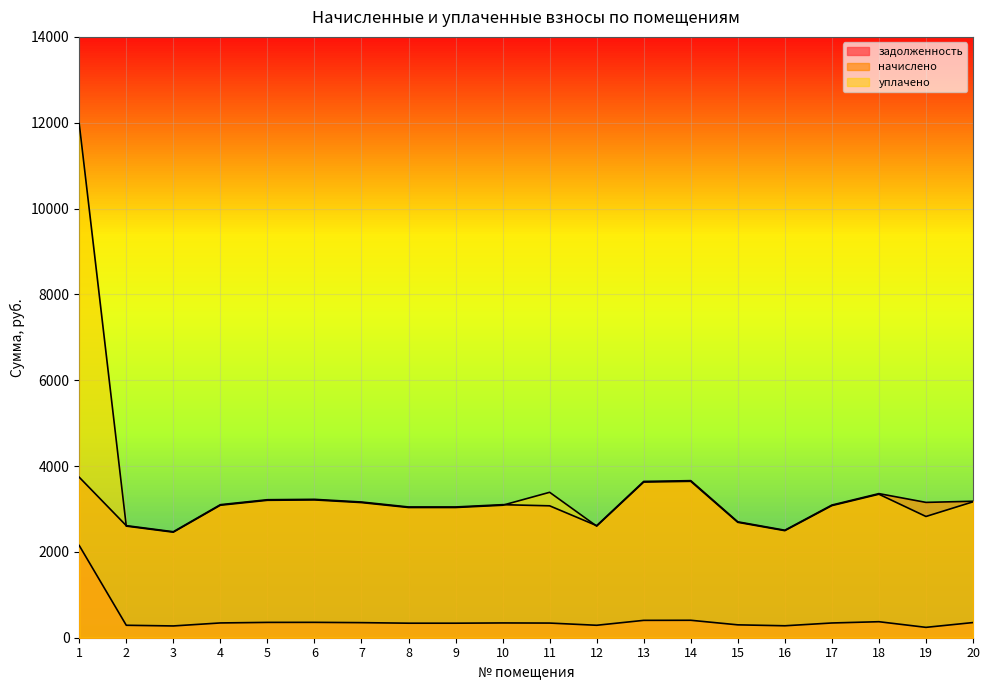

Which label corresponds to the largest value in the chart?

1